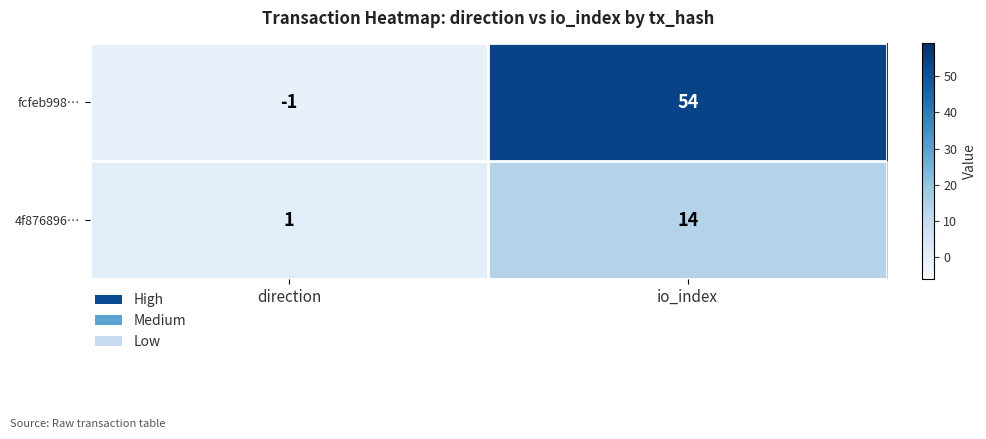

List the series in order of their overall mean, highest first.

fcfeb998…, 4f876896…